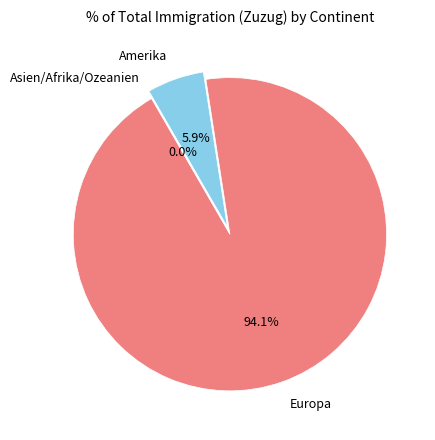

To the nearest percent, what is the difference between the Amerika and Europa slice percentages?

88%